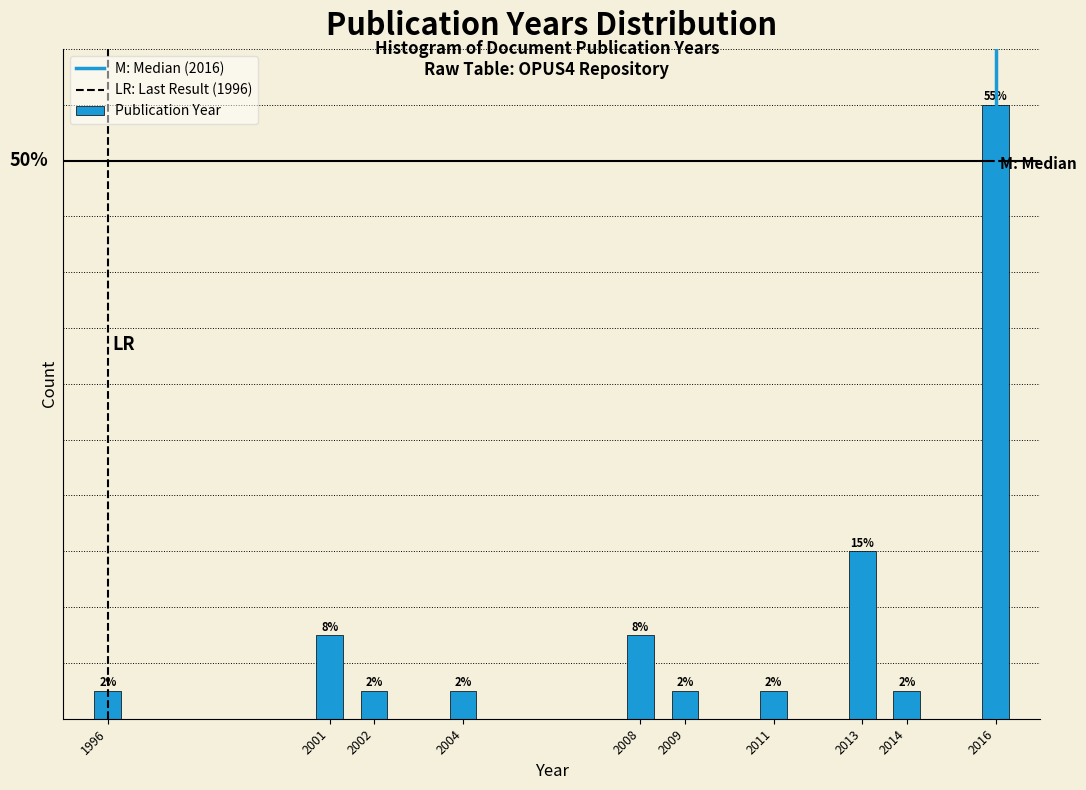

Does the chart contain any negative values?

No